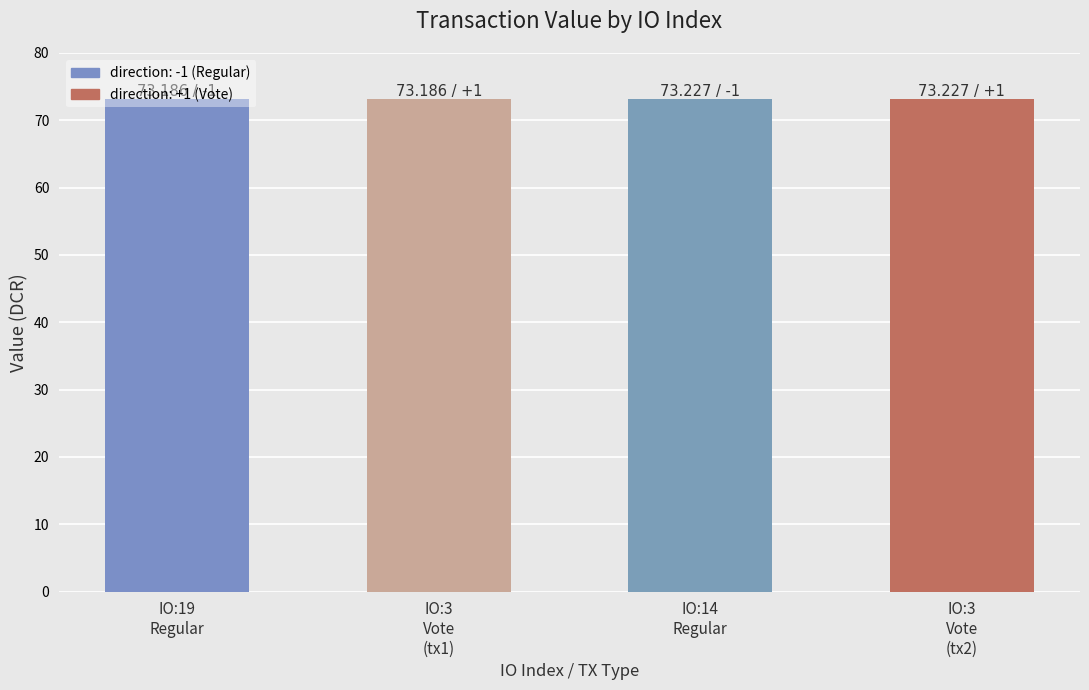

Approximately how many times larger is the value at IO:3
Vote
(tx2) compared to IO:14
Regular?

1.0